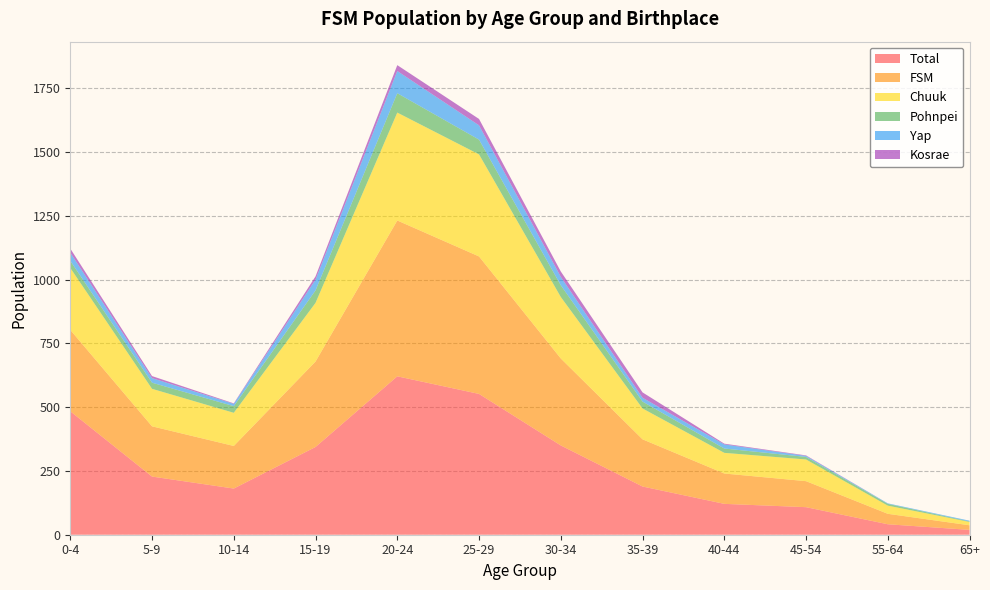

Reading right to left, what are all the values shown in this chart?

Total: 65+=19	55-64=41	45-54=108	40-44=121	35-39=189	30-34=350	25-29=552	20-24=621	15-19=344	10-14=181	5-9=228	0-4=484
FSM: 65+=18	55-64=41	45-54=102	40-44=119	35-39=185	30-34=341	25-29=539	20-24=611	15-19=335	10-14=167	5-9=197	0-4=319
Chuuk: 65+=13	55-64=32	45-54=85	40-44=81	35-39=121	30-34=241	25-29=400	20-24=423	15-19=230	10-14=130	5-9=147	0-4=243
Pohnpei: 65+=2	55-64=7	45-54=10	40-44=17	35-39=27	30-34=46	25-29=58	20-24=76	15-19=49	10-14=26	5-9=24	0-4=28
Yap: 65+=3	55-64=2	45-54=4	40-44=16	35-39=15	30-34=33	25-29=56	20-24=87	15-19=42	10-14=9	5-9=18	0-4=32
Kosrae: 65+=0	55-64=0	45-54=2	40-44=3	35-39=21	30-34=21	25-29=25	20-24=23	15-19=13	10-14=2	5-9=8	0-4=16